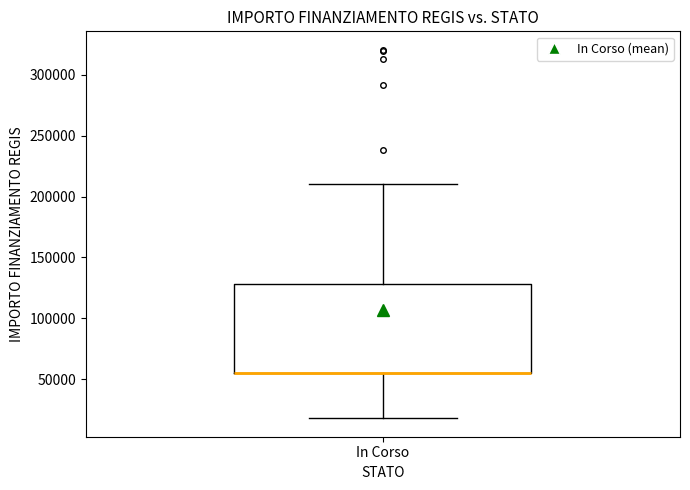

Transcribe this box plot: give where the median line is, the range the box spans, and where the two whiskers end, as read against the y-axis. The values are not printed on the chart, so give them approximately, as read against the axis.

median 55000 (drawn on the box's lower edge), box 55000 to 130000, whiskers 20000 to 210000